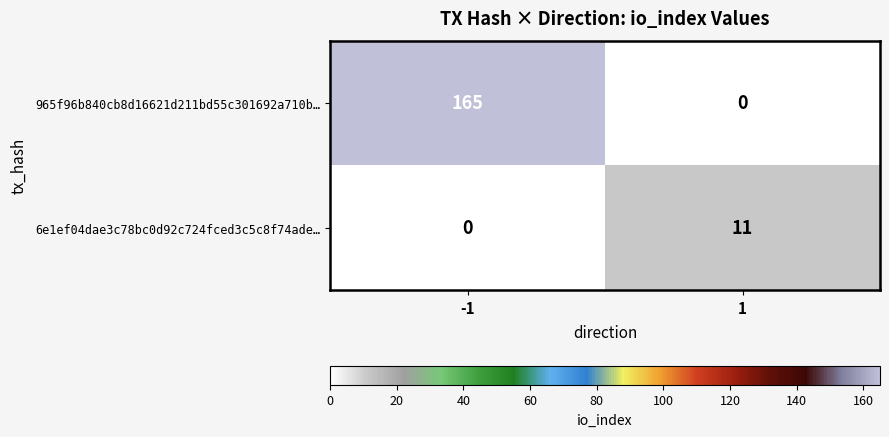

At which category is the sum across all series the highest?

-1